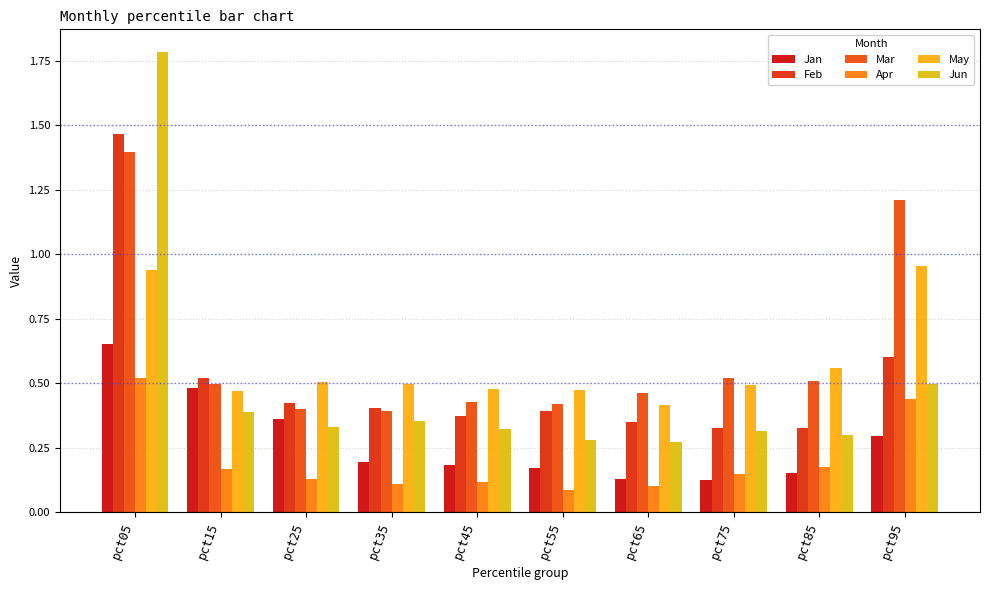

Reading left to right, extract all data points from this chart.

Jan: 0.7	0.5	0.4	0.2	0.2	0.2	0.1	0.1	0.2	0.3
Feb: 1.5	0.5	0.4	0.4	0.4	0.4	0.3	0.3	0.3	0.6
Mar: 1.4	0.5	0.4	0.4	0.4	0.4	0.5	0.5	0.5	1.2
Apr: 0.5	0.2	0.1	0.1	0.1	0.1	0.1	0.1	0.2	0.4
May: 0.9	0.5	0.5	0.5	0.5	0.5	0.4	0.5	0.6	1.0
Jun: 1.8	0.4	0.3	0.4	0.3	0.3	0.3	0.3	0.3	0.5